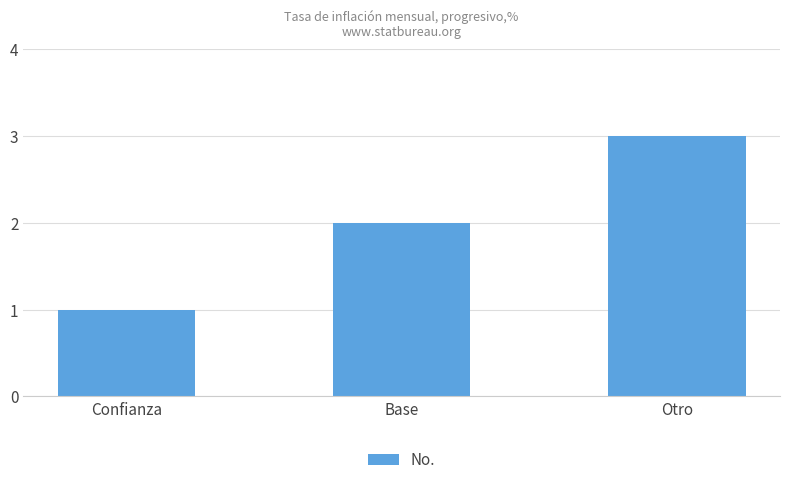

Rank the categories by value from highest to lowest.

Otro, Base, Confianza